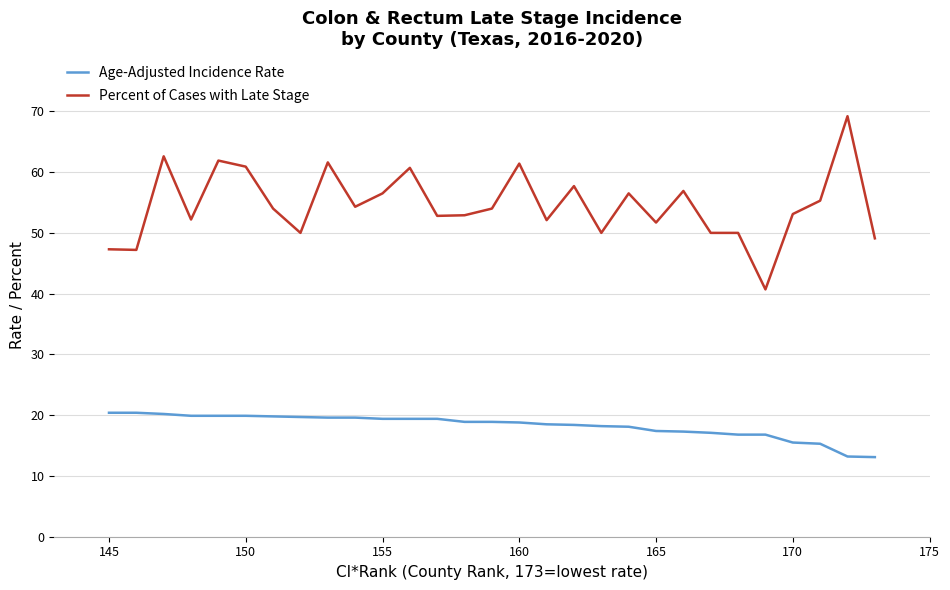

What is the smallest value displayed?

13.1